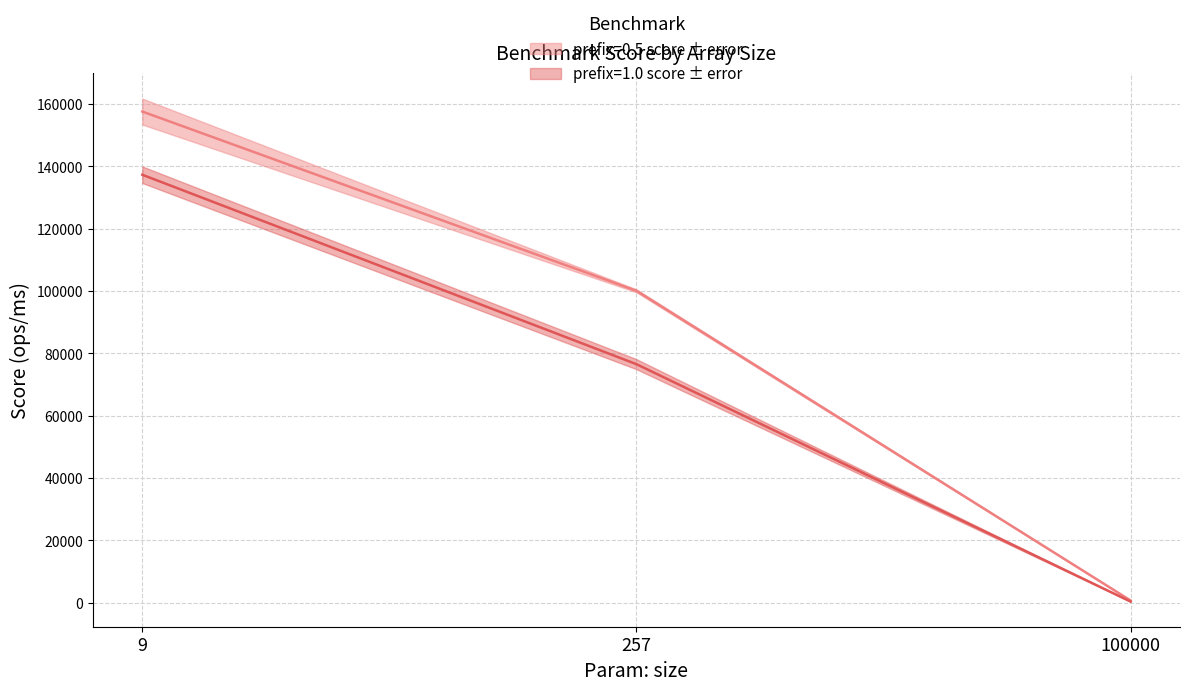

Does the chart have visible grid lines?

Yes